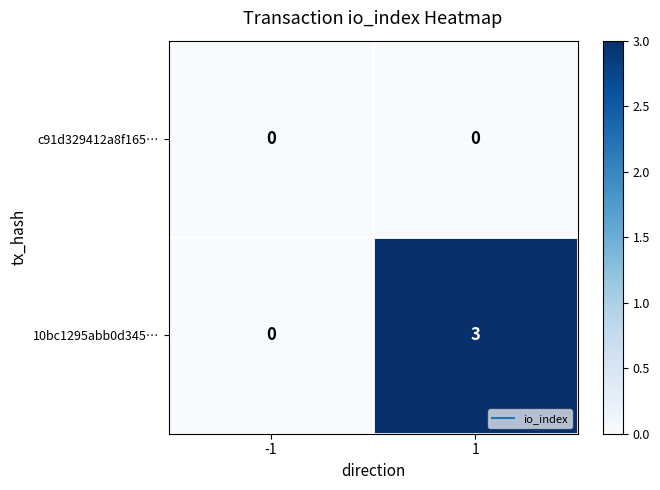

What value does the 10bc1295abb0d345… series have at 1?

3